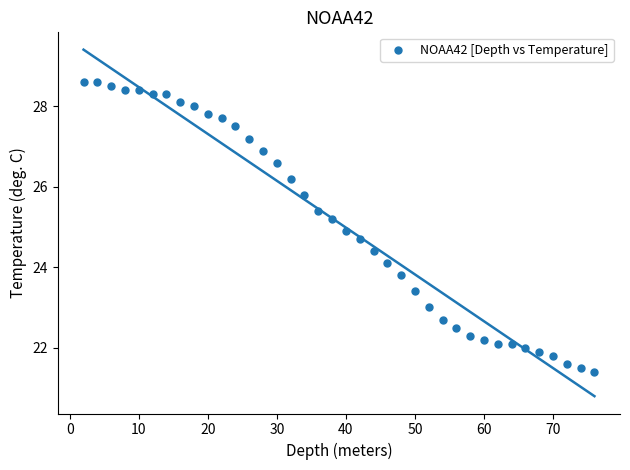

What is the range of X values (max minus min)?

74.0